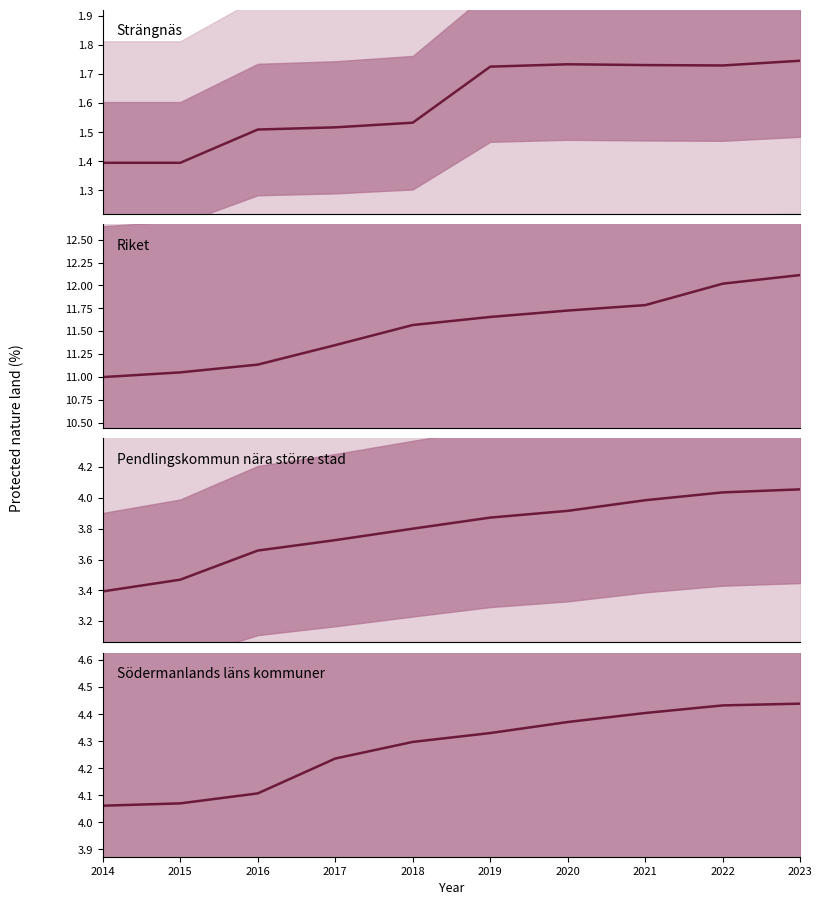

Rank the series at 2014 from highest to lowest value.

Riket, Södermanlands läns kommuner, Pendlingskommun nära större stad, Strängnäs